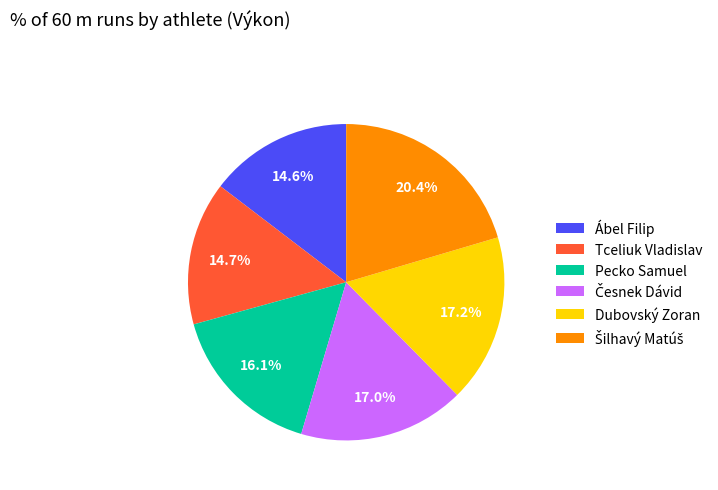

Does Ábel Filip represent more than half of the total?

No